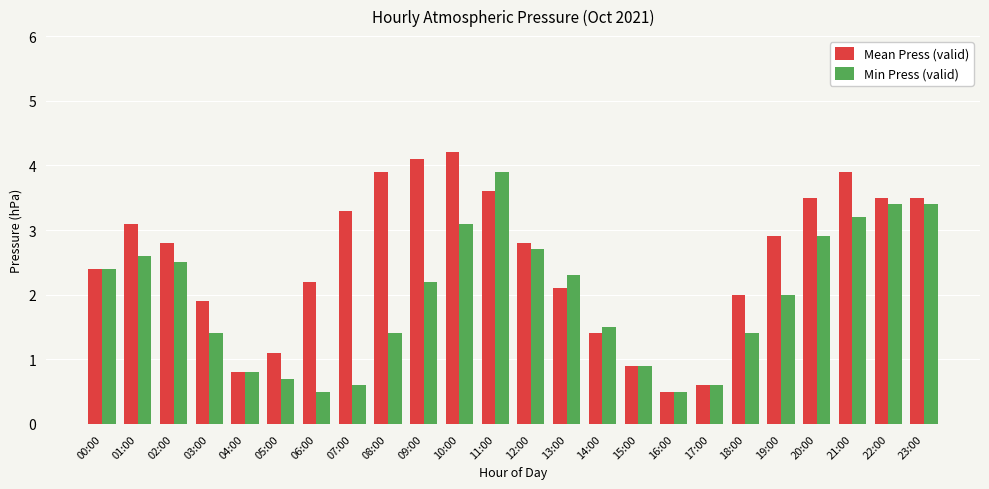

What are all the series names shown in the legend?

Mean Press (valid), Min Press (valid)